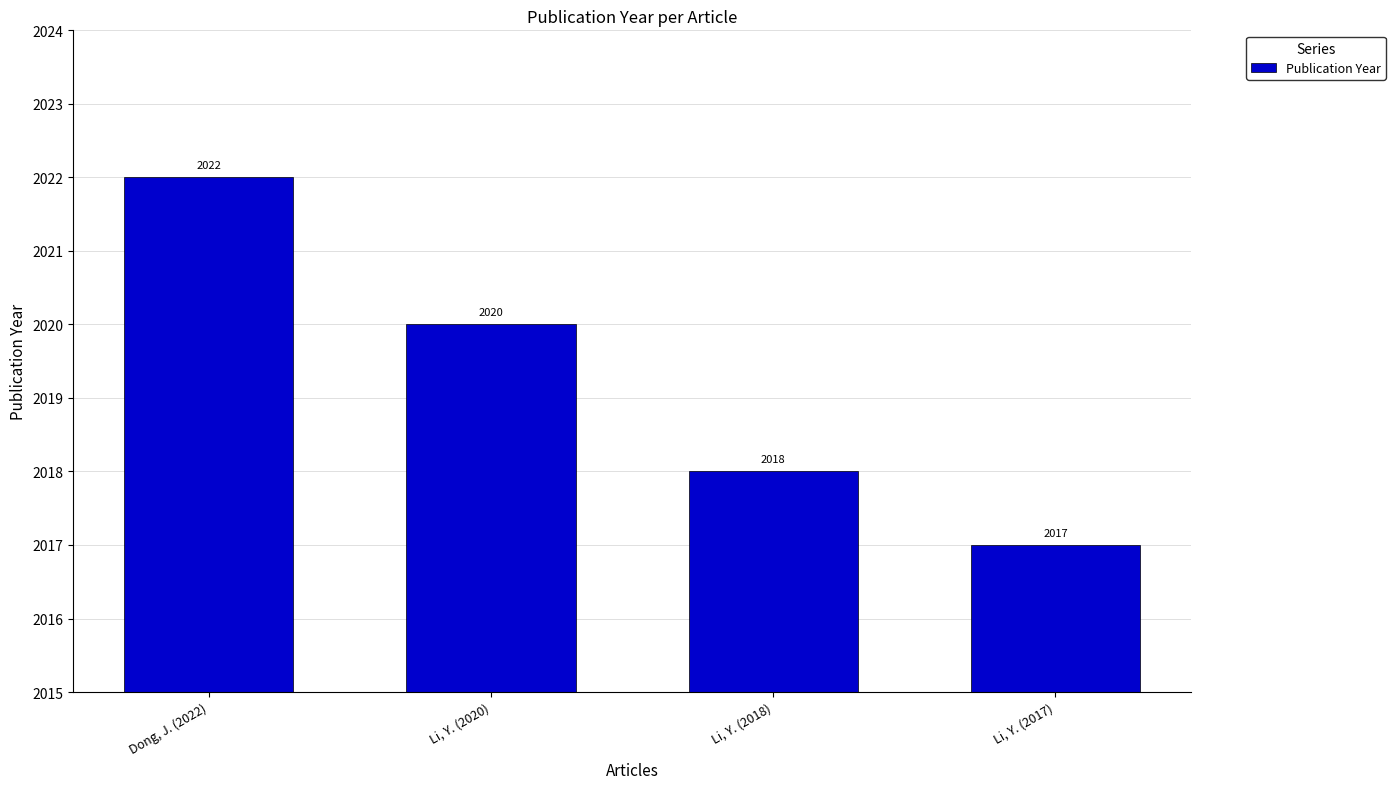

At which label does the data first exceed 2020?

Dong, J. (2022)